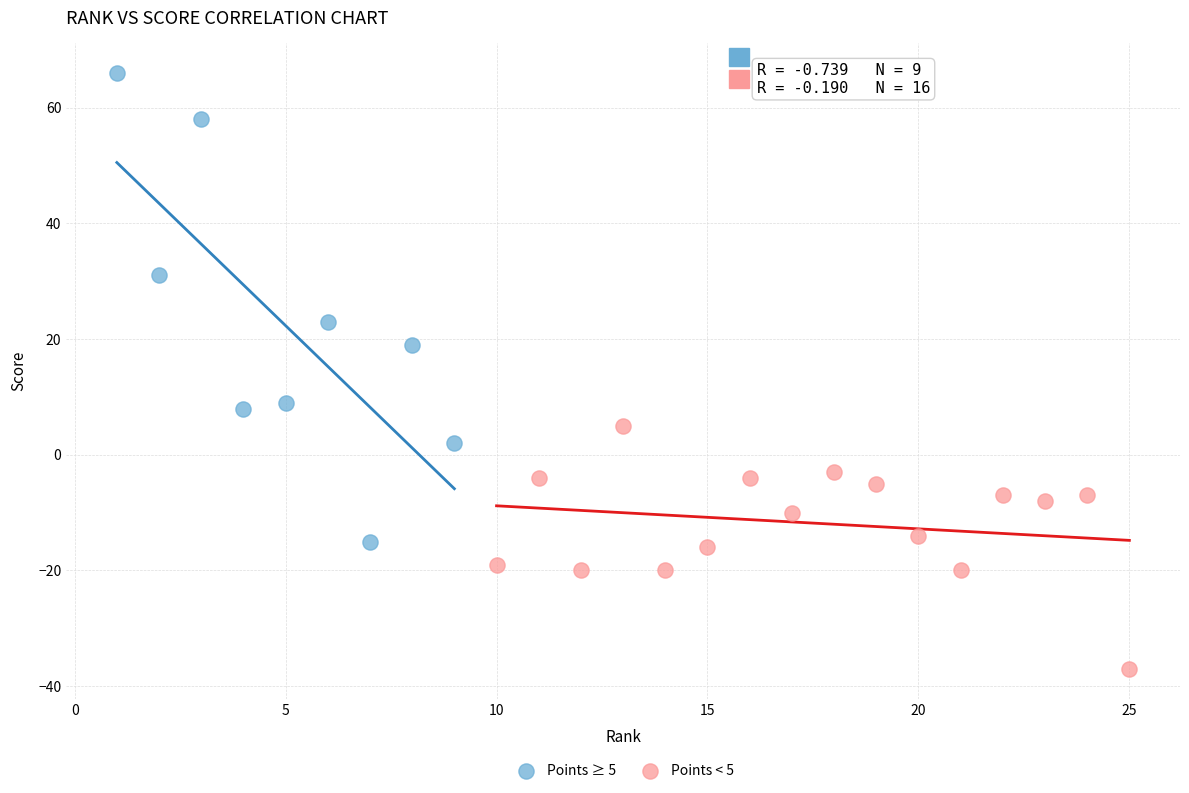

Which series contains the lowest Y value?

Points < 5